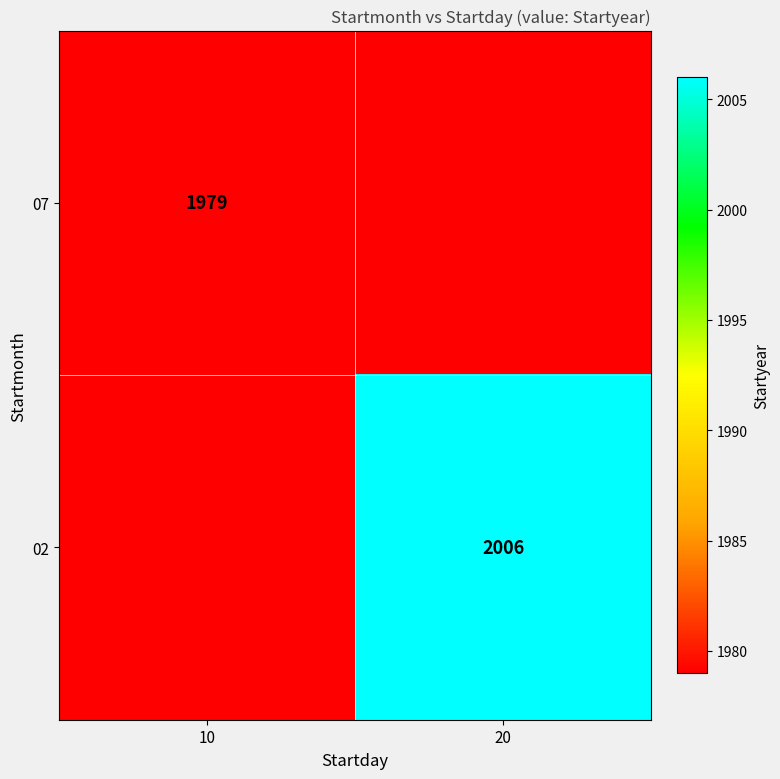

True or false: 02 has a value of 2006 at 20.

True